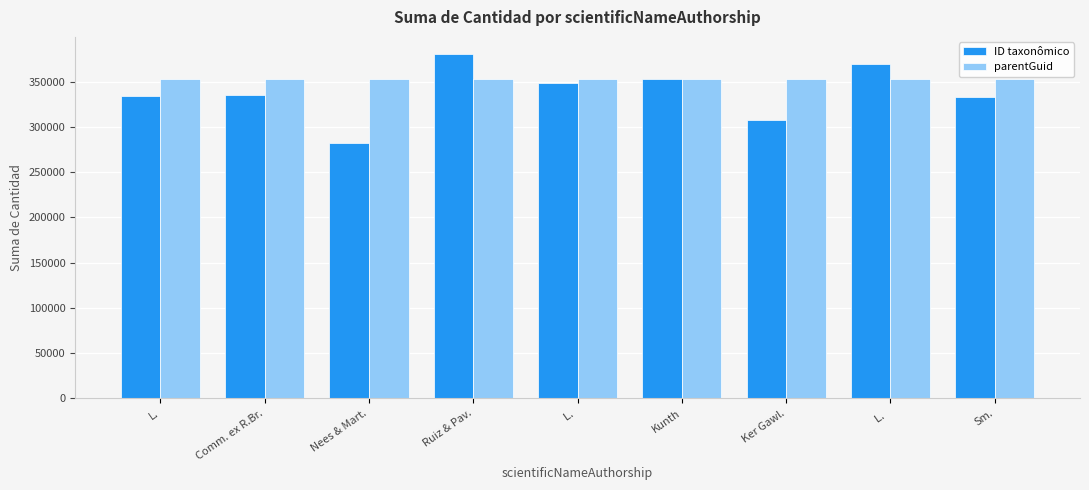

What are all the series names shown in the legend?

ID taxonômico, parentGuid